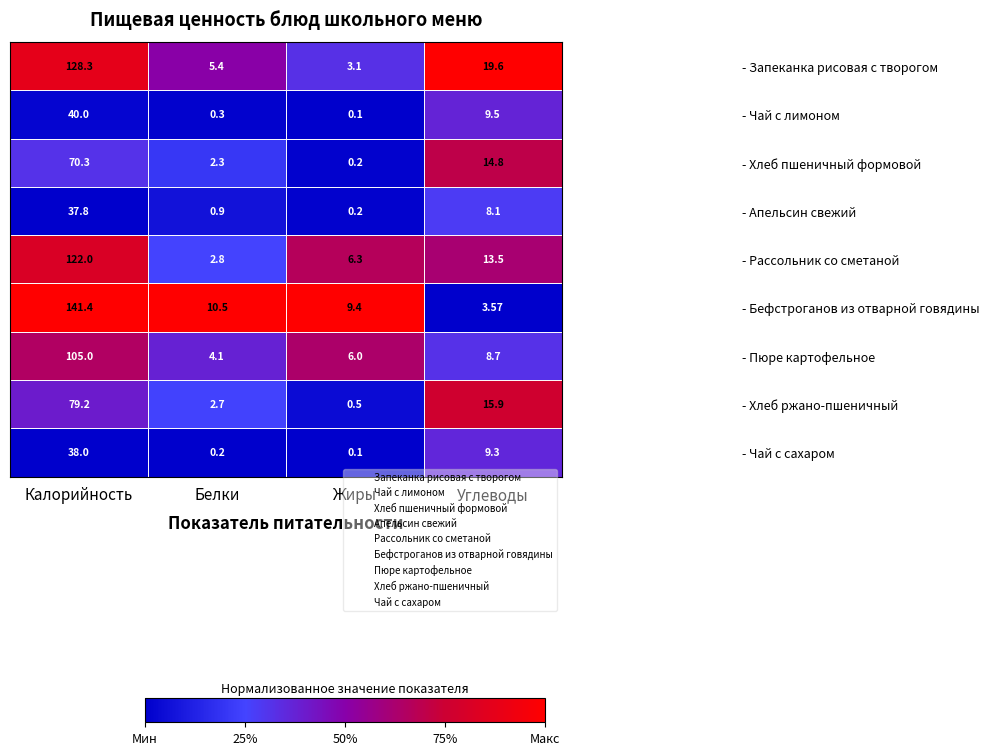

What is the spread (max minus min) of values at Белки?

10.3